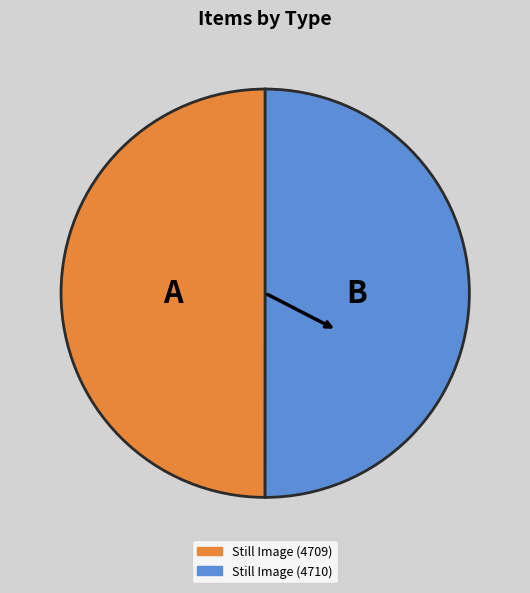

What is the ratio of the value at Still Image (4709) to the value at Still Image (4710)?

1.0